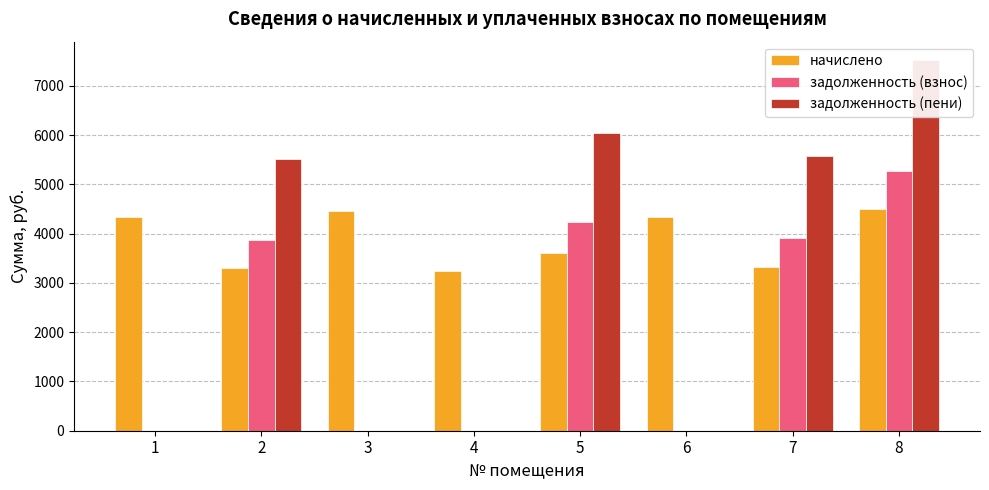

What value does the начислено series have at 5?

3610.1